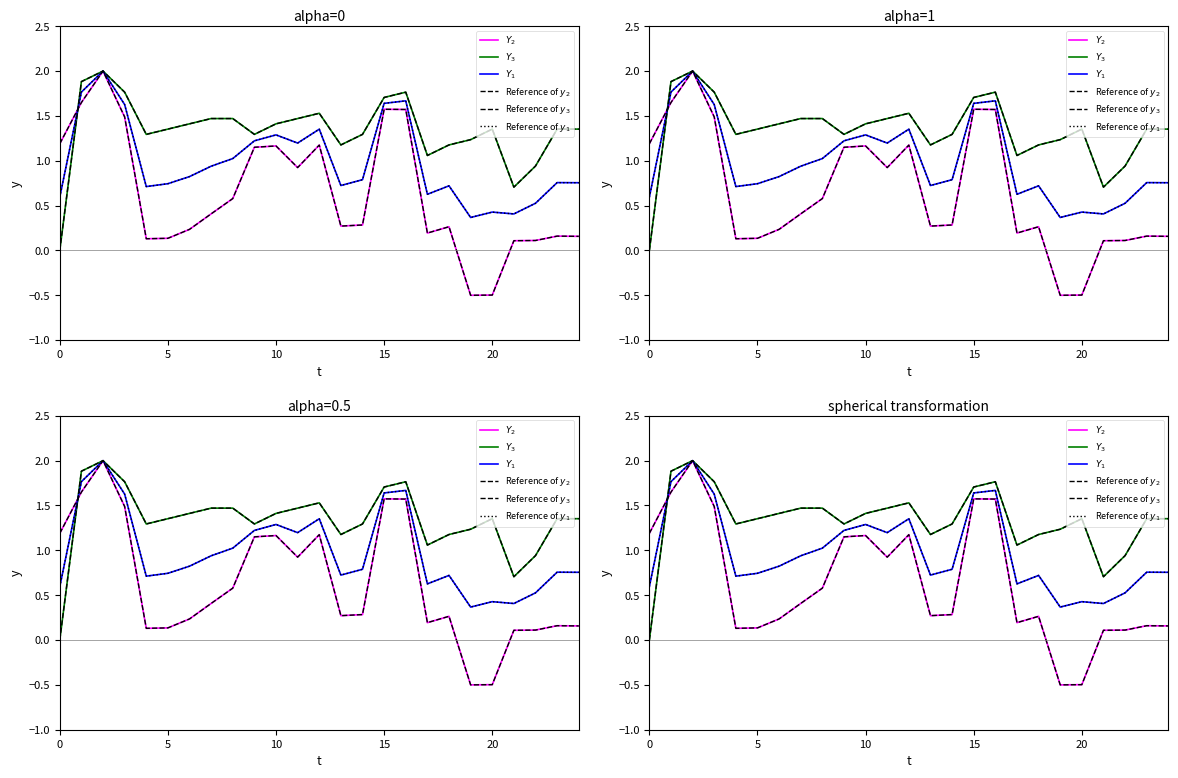

Does the chart display data point markers on the line(s)?

No